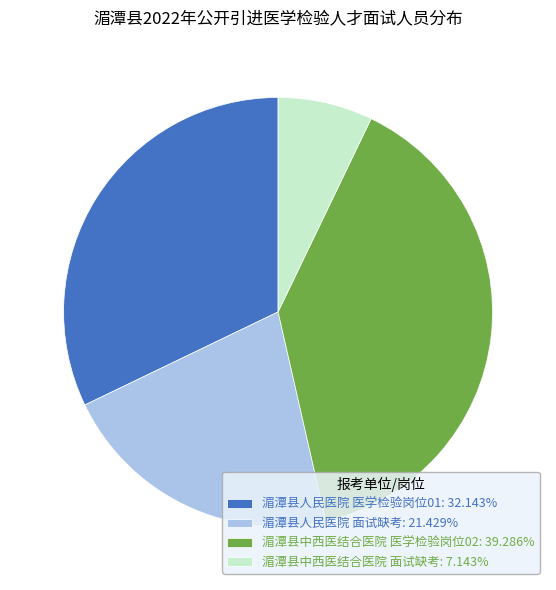

Does 湄潭县中西医结合医院 医学检验岗位02 represent more than half of the total?

No